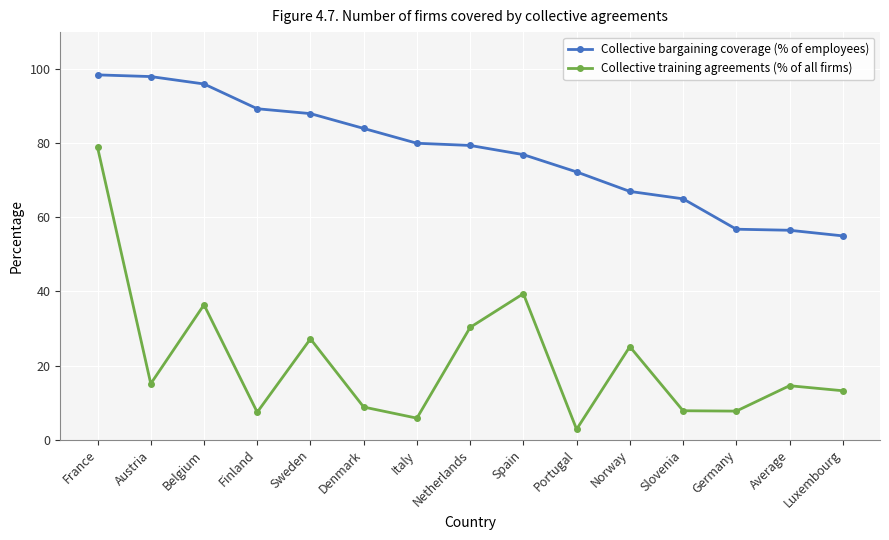

Which series has the largest range (max minus min)?

Collective training agreements (% of all firms)